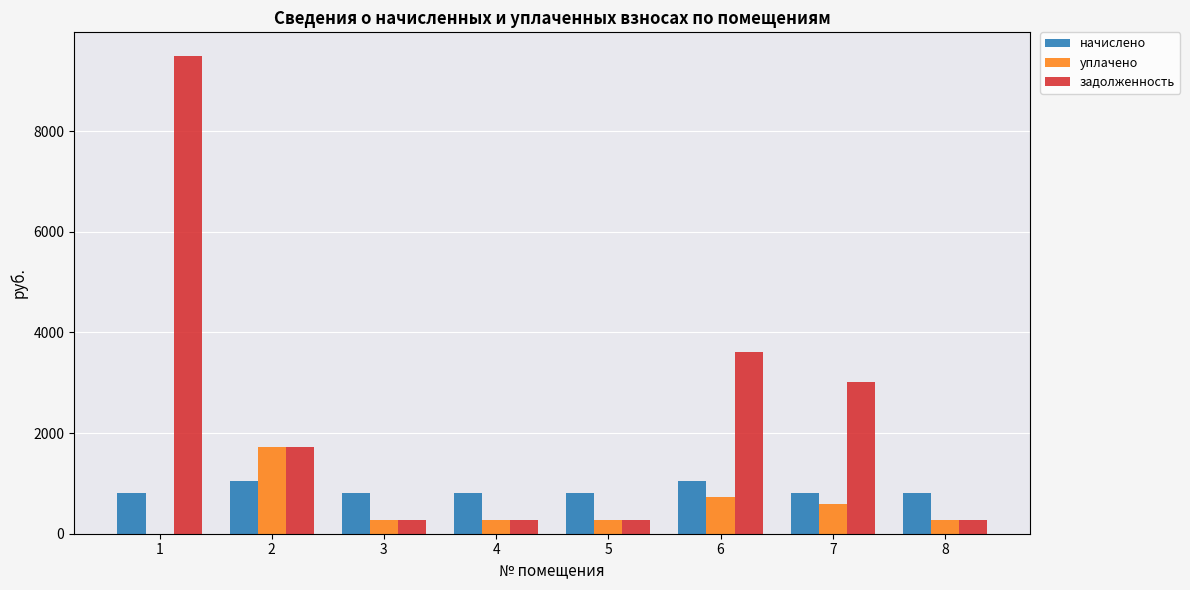

True or false: начислено has a value of 492.3 at 3.

False